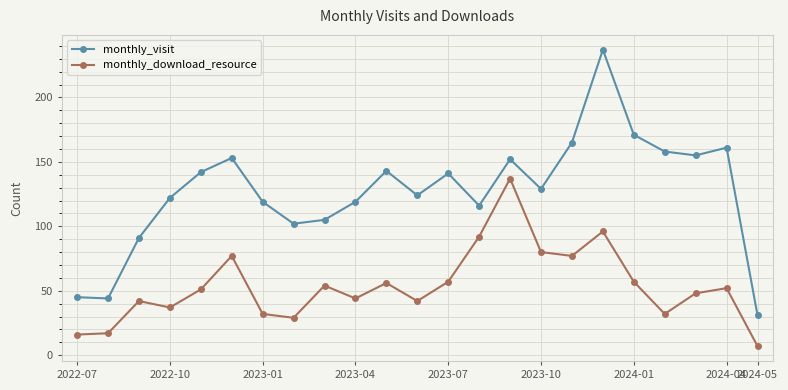

What is the sum of all monthly_visit values?

2925